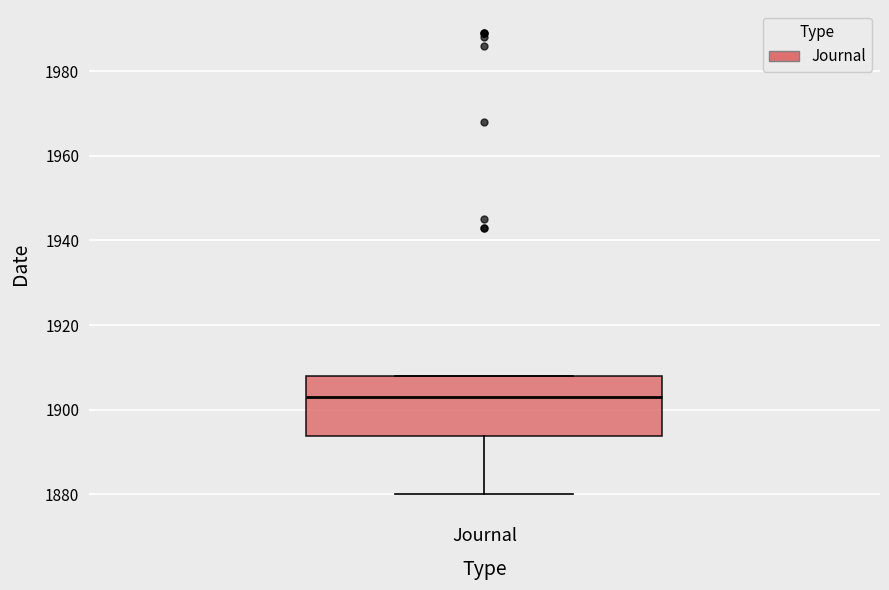

Read this box plot against the y-axis: the position of the median line, the range covered by the box, and the ends of both whiskers. The values are not printed on the chart, so give them approximately, as read against the axis.

median 1904, box 1894 to 1908, whiskers 1880 to 1908